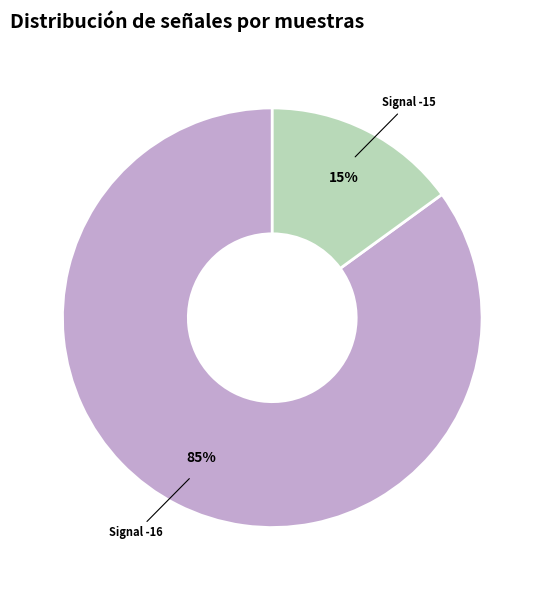

How many segments does this pie chart have?

2